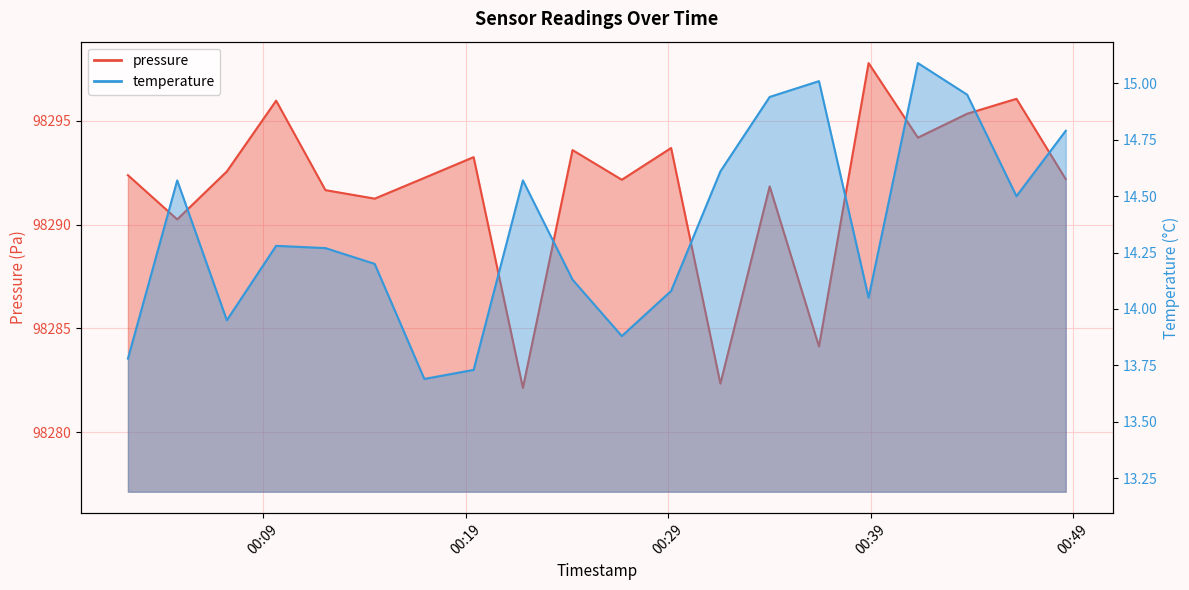

At which category does temperature reach its first local valley?

2024-01-07T00:07:13